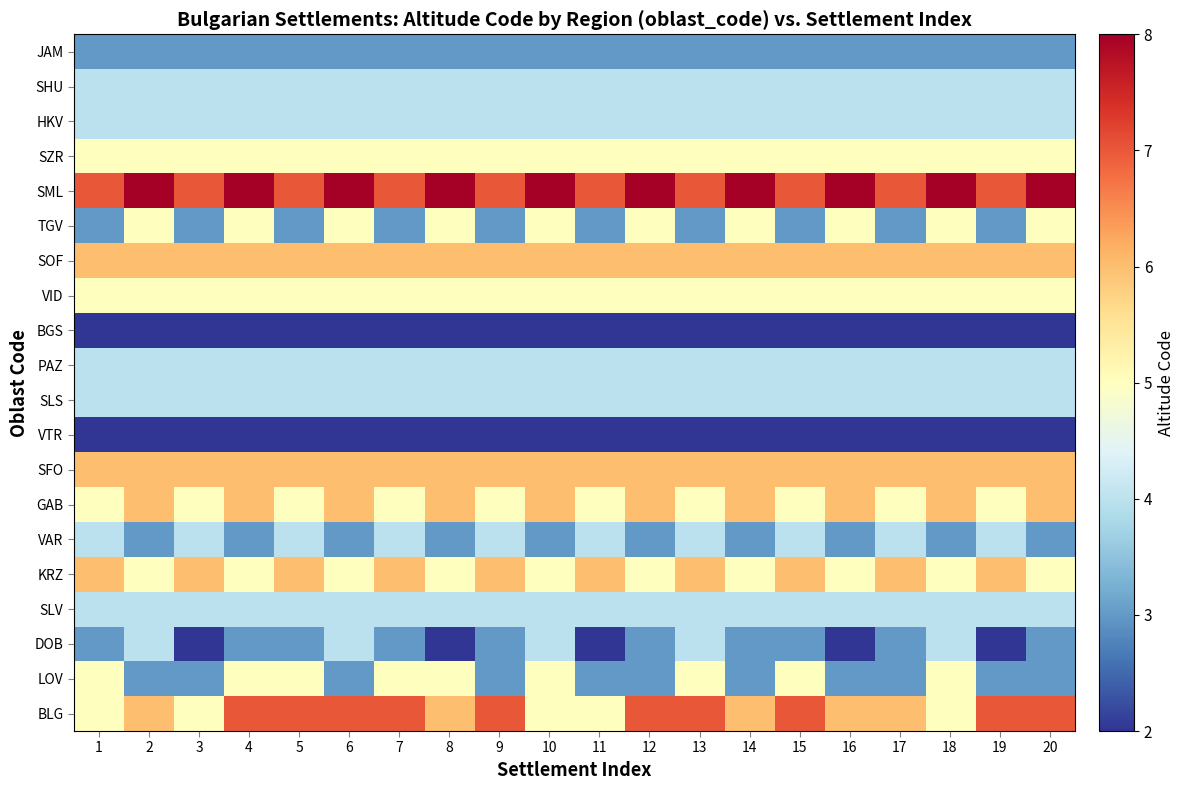

Reading left to right, extract all data points from this chart.

BLG: 1=5	2=6	3=5	4=7	5=7	6=7	7=7	8=6	9=7	10=5	11=5	12=7	13=7	14=6	15=7	16=6	17=6	18=5	19=7	20=7
LOV: 1=5	2=3	3=3	4=5	5=5	6=3	7=5	8=5	9=3	10=5	11=3	12=3	13=5	14=3	15=5	16=3	17=3	18=5	19=3	20=3
DOB: 1=3	2=4	3=2	4=3	5=3	6=4	7=3	8=2	9=3	10=4	11=2	12=3	13=4	14=3	15=3	16=2	17=3	18=4	19=2	20=3
SLV: 1=4	2=4	3=4	4=4	5=4	6=4	7=4	8=4	9=4	10=4	11=4	12=4	13=4	14=4	15=4	16=4	17=4	18=4	19=4	20=4
KRZ: 1=6	2=5	3=6	4=5	5=6	6=5	7=6	8=5	9=6	10=5	11=6	12=5	13=6	14=5	15=6	16=5	17=6	18=5	19=6	20=5
VAR: 1=4	2=3	3=4	4=3	5=4	6=3	7=4	8=3	9=4	10=3	11=4	12=3	13=4	14=3	15=4	16=3	17=4	18=3	19=4	20=3
GAB: 1=5	2=6	3=5	4=6	5=5	6=6	7=5	8=6	9=5	10=6	11=5	12=6	13=5	14=6	15=5	16=6	17=5	18=6	19=5	20=6
SFO: 1=6	2=6	3=6	4=6	5=6	6=6	7=6	8=6	9=6	10=6	11=6	12=6	13=6	14=6	15=6	16=6	17=6	18=6	19=6	20=6
VTR: 1=2	2=2	3=2	4=2	5=2	6=2	7=2	8=2	9=2	10=2	11=2	12=2	13=2	14=2	15=2	16=2	17=2	18=2	19=2	20=2
SLS: 1=4	2=4	3=4	4=4	5=4	6=4	7=4	8=4	9=4	10=4	11=4	12=4	13=4	14=4	15=4	16=4	17=4	18=4	19=4	20=4
PAZ: 1=4	2=4	3=4	4=4	5=4	6=4	7=4	8=4	9=4	10=4	11=4	12=4	13=4	14=4	15=4	16=4	17=4	18=4	19=4	20=4
BGS: 1=2	2=2	3=2	4=2	5=2	6=2	7=2	8=2	9=2	10=2	11=2	12=2	13=2	14=2	15=2	16=2	17=2	18=2	19=2	20=2
VID: 1=5	2=5	3=5	4=5	5=5	6=5	7=5	8=5	9=5	10=5	11=5	12=5	13=5	14=5	15=5	16=5	17=5	18=5	19=5	20=5
SOF: 1=6	2=6	3=6	4=6	5=6	6=6	7=6	8=6	9=6	10=6	11=6	12=6	13=6	14=6	15=6	16=6	17=6	18=6	19=6	20=6
TGV: 1=3	2=5	3=3	4=5	5=3	6=5	7=3	8=5	9=3	10=5	11=3	12=5	13=3	14=5	15=3	16=5	17=3	18=5	19=3	20=5
SML: 1=7	2=8	3=7	4=8	5=7	6=8	7=7	8=8	9=7	10=8	11=7	12=8	13=7	14=8	15=7	16=8	17=7	18=8	19=7	20=8
SZR: 1=5	2=5	3=5	4=5	5=5	6=5	7=5	8=5	9=5	10=5	11=5	12=5	13=5	14=5	15=5	16=5	17=5	18=5	19=5	20=5
HKV: 1=4	2=4	3=4	4=4	5=4	6=4	7=4	8=4	9=4	10=4	11=4	12=4	13=4	14=4	15=4	16=4	17=4	18=4	19=4	20=4
SHU: 1=4	2=4	3=4	4=4	5=4	6=4	7=4	8=4	9=4	10=4	11=4	12=4	13=4	14=4	15=4	16=4	17=4	18=4	19=4	20=4
JAM: 1=3	2=3	3=3	4=3	5=3	6=3	7=3	8=3	9=3	10=3	11=3	12=3	13=3	14=3	15=3	16=3	17=3	18=3	19=3	20=3